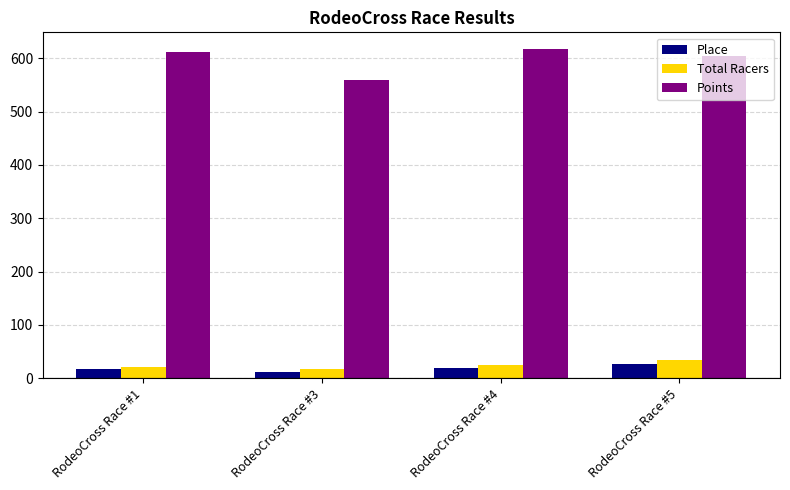

What are all the series names shown in the legend?

Place, Total Racers, Points